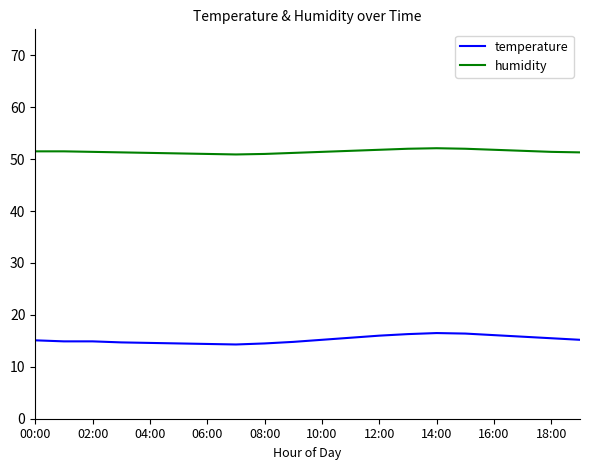

What is the greatest value displayed?

52.1